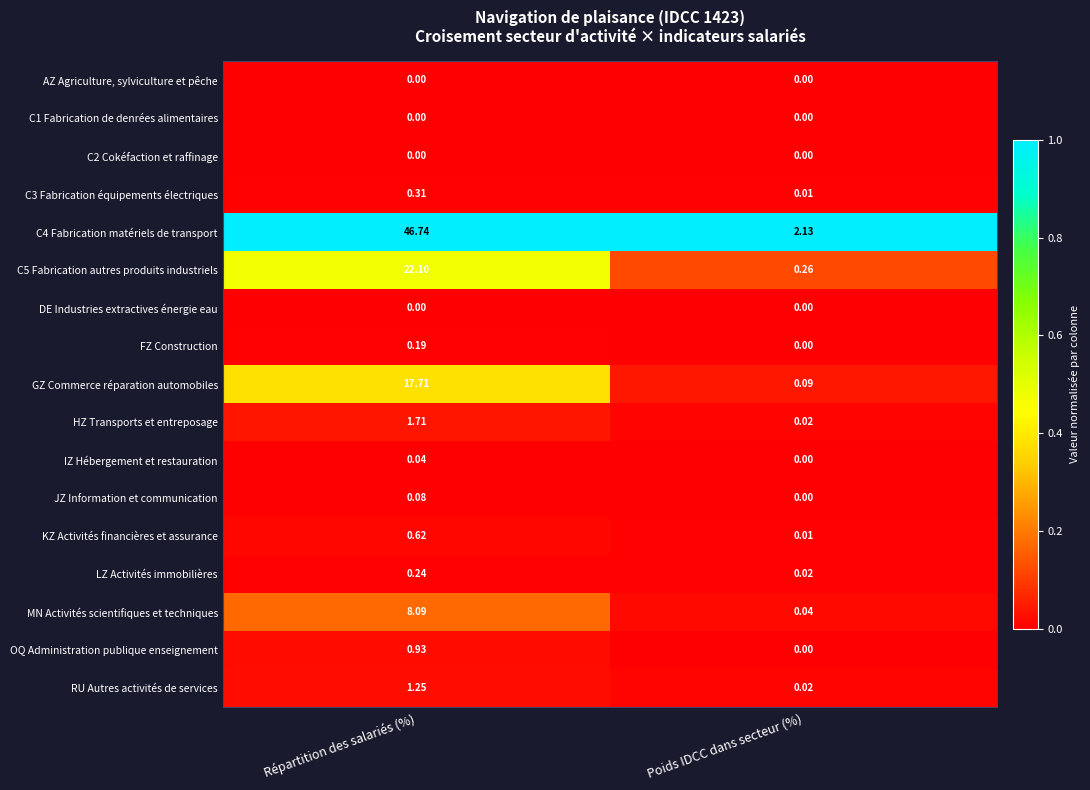

At which label is HZ Transports et entreposage closest to 0?

Poids IDCC dans secteur (%)